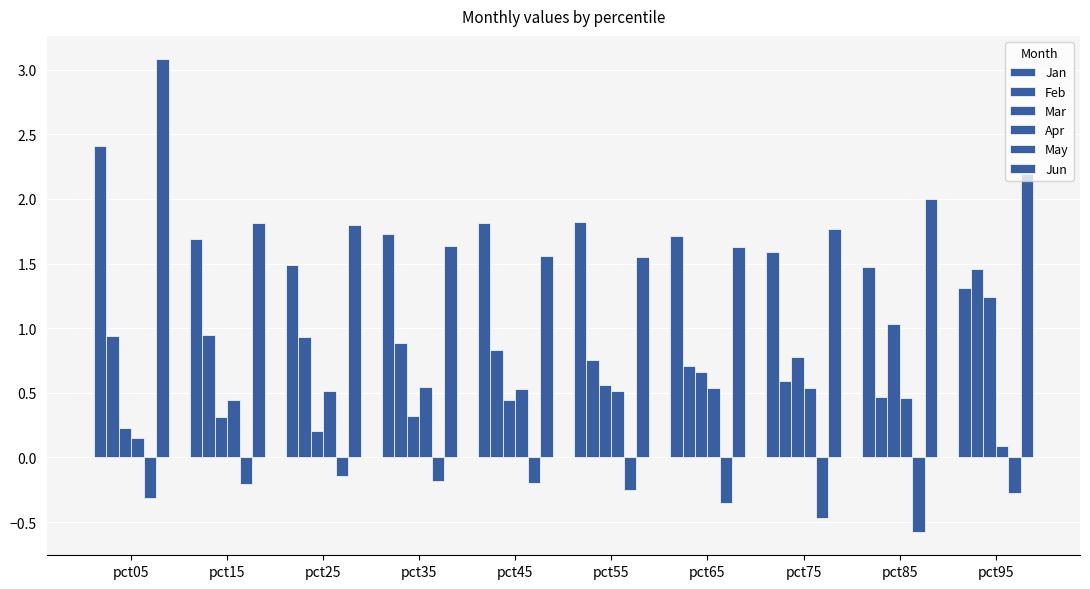

How many groups of bars are there?

10